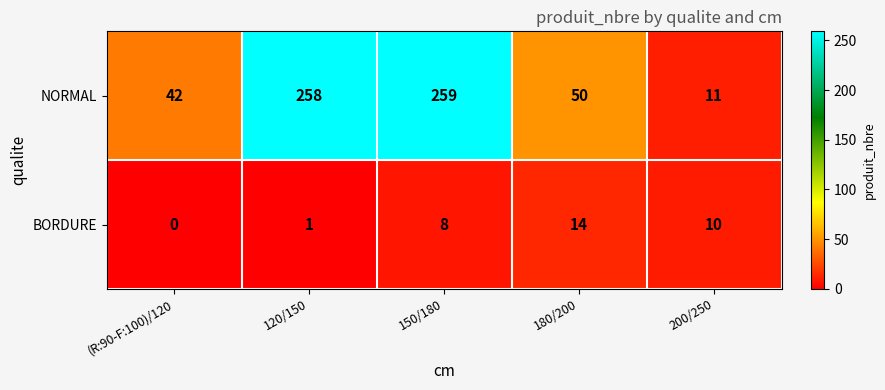

True or false: NORMAL has a value of 42 at (R:90-F:100)/120.

True